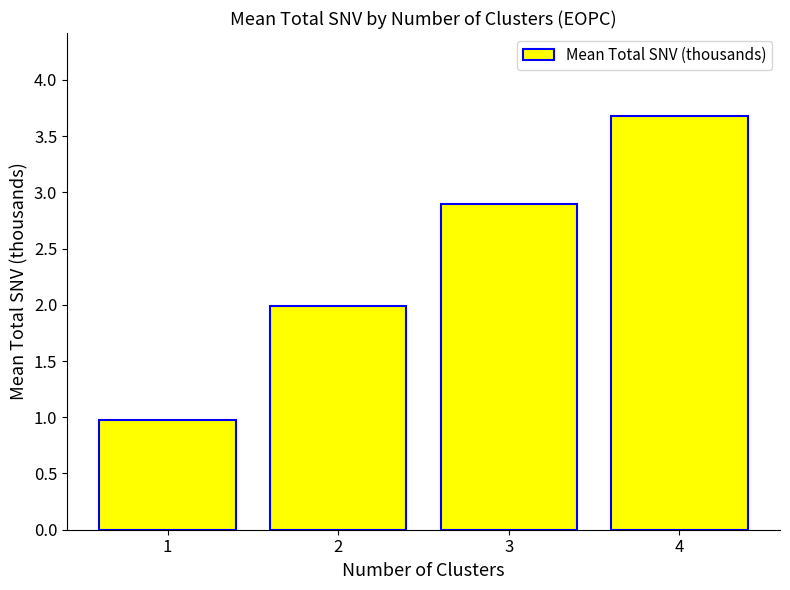

Rank the categories by value from highest to lowest.

4, 3, 2, 1